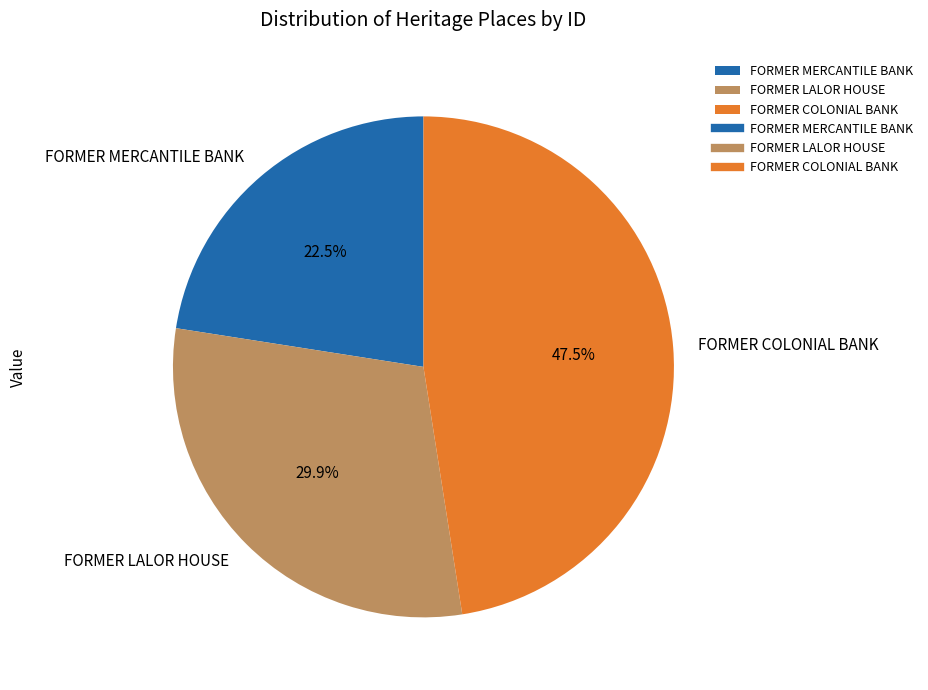

Rank the categories by value from lowest to highest.

FORMER MERCANTILE BANK, FORMER LALOR HOUSE, FORMER COLONIAL BANK